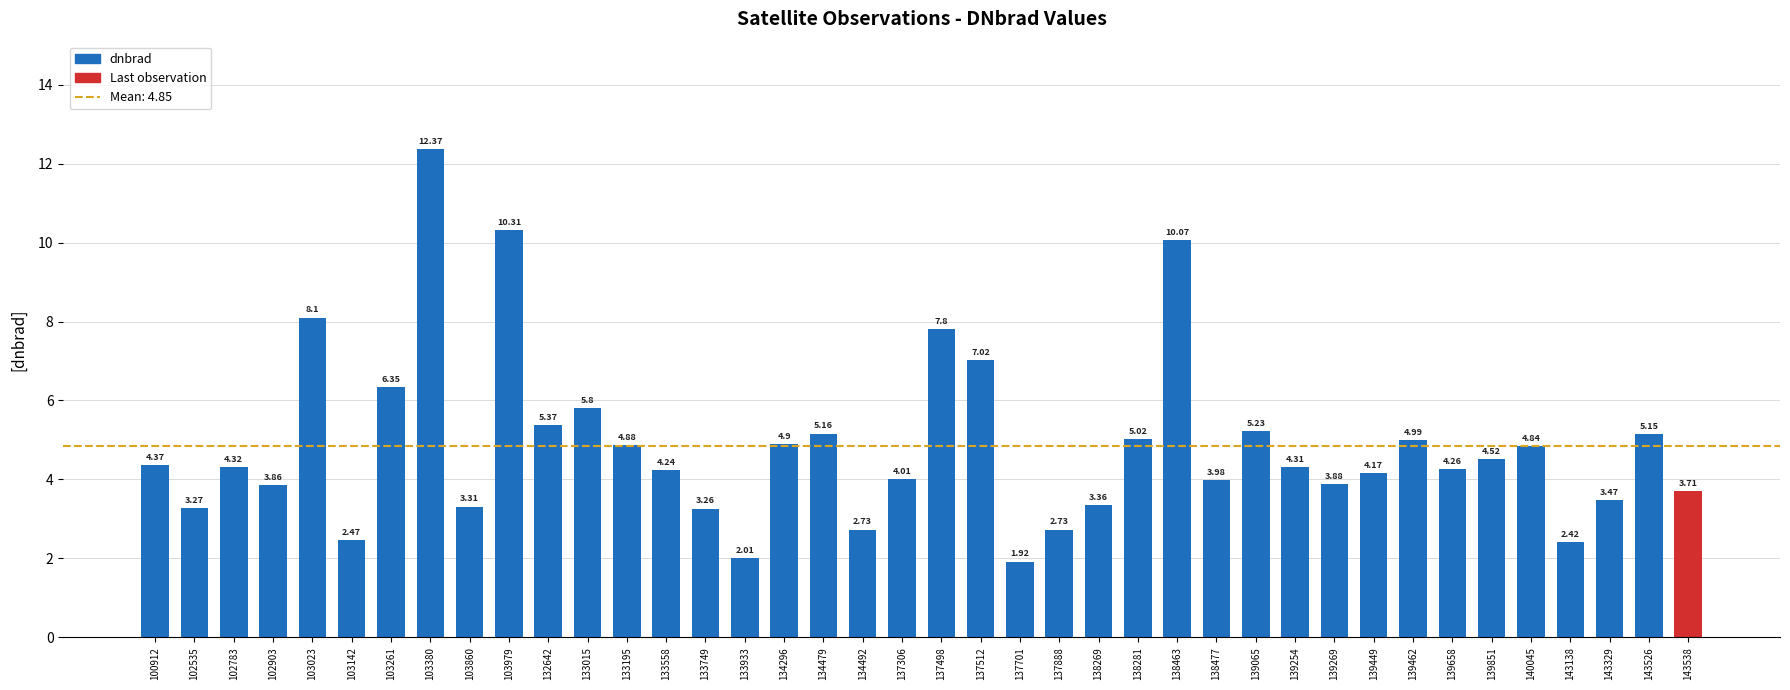

Which has a higher value, 100912 or 134492?

100912